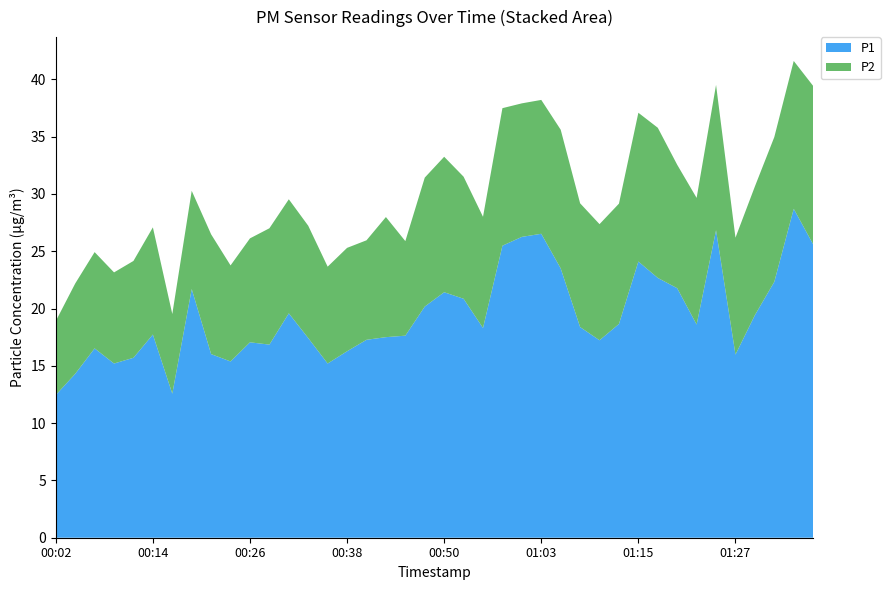

Reading left to right, list all the values displayed in this chart.

P1: 00:02=12.4	00:04=14.3	00:07=16.5	00:09=15.2	00:12=15.7	00:14=17.7	00:16=12.6	00:19=21.7	00:21=16.0	00:24=15.4	00:26=17.1	00:29=16.9	00:31=19.6	00:33=17.4	00:36=15.2	00:38=16.3	00:41=17.3	00:43=17.5	00:46=17.6	00:48=20.2	00:50=21.4	00:53=20.9	00:55=18.3	00:58=25.5	01:00=26.2	01:03=26.5	01:05=23.5	01:07=18.4	01:10=17.2	01:12=18.6	01:15=24.1	01:17=22.7	01:20=21.8	01:22=18.6	01:25=26.8	01:27=16.0	01:29=19.4	01:32=22.3	01:34=28.7	01:37=25.6
P2: 00:02=6.5	00:04=7.9	00:07=8.4	00:09=8.0	00:12=8.4	00:14=9.3	00:16=7.0	00:19=8.6	00:21=10.4	00:24=8.4	00:26=9.1	00:29=10.2	00:31=9.9	00:33=9.8	00:36=8.4	00:38=9.0	00:41=8.7	00:43=10.5	00:46=8.2	00:48=11.2	00:50=11.8	00:53=10.7	00:55=9.7	00:58=12.0	01:00=11.7	01:03=11.7	01:05=12.1	01:07=10.8	01:10=10.1	01:12=10.5	01:15=13.0	01:17=13.1	01:20=10.8	01:22=11.1	01:25=12.7	01:27=10.2	01:29=11.2	01:32=12.6	01:34=12.9	01:37=13.8